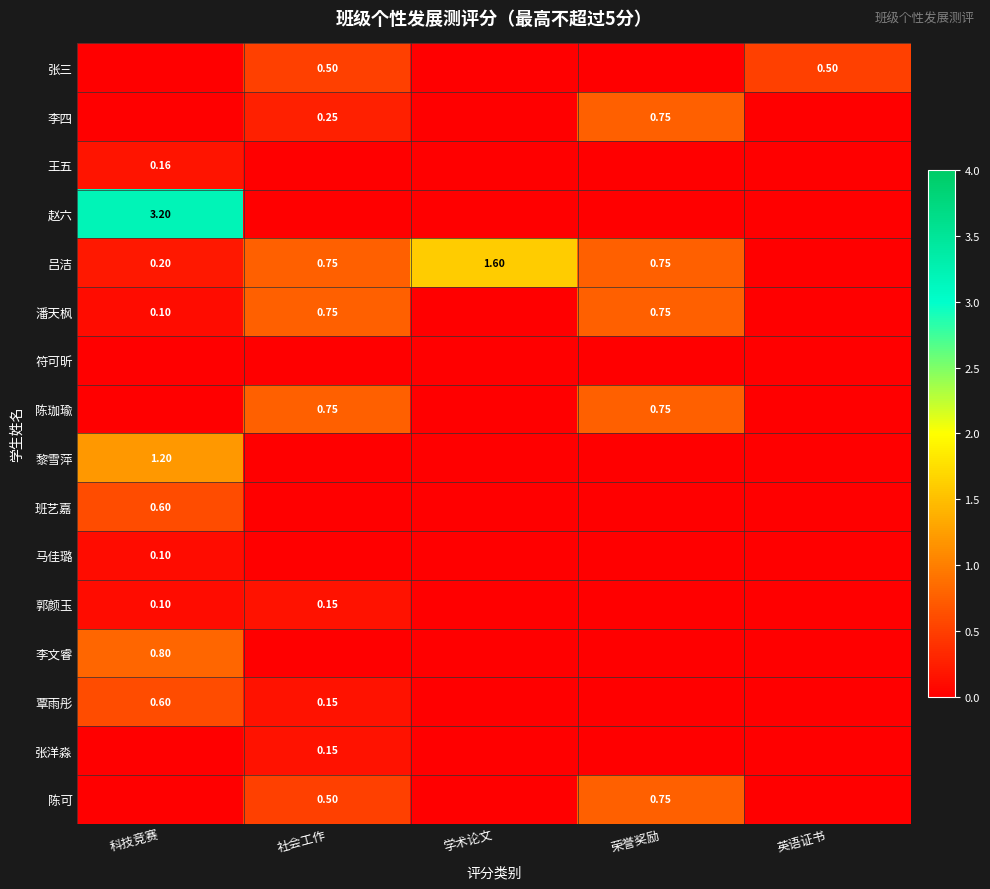

The value of 赵六 at 荣誉奖励 is 1.1. True or false?

False